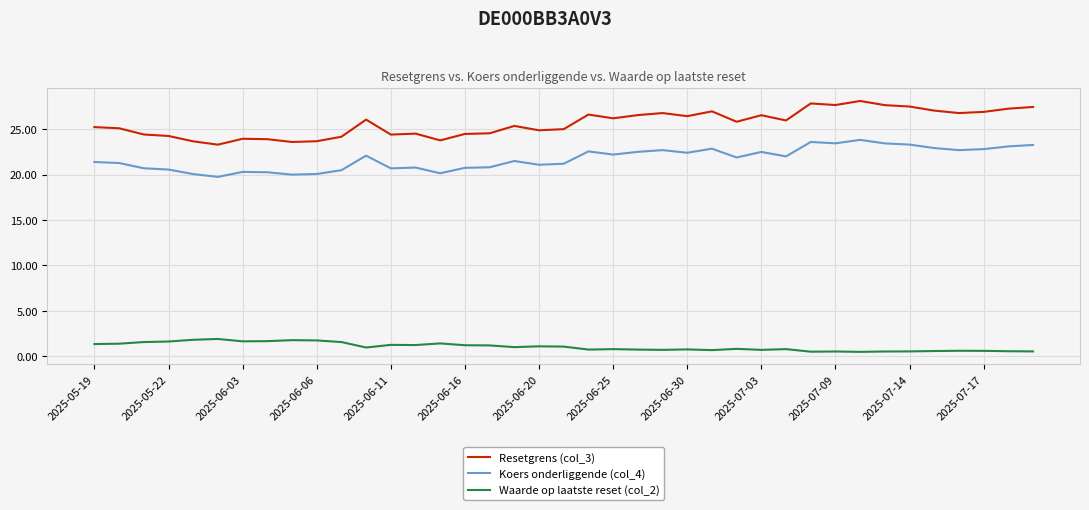

What is the difference between the maximum and minimum values in the Koers onderliggende (col_4) series?

4.1